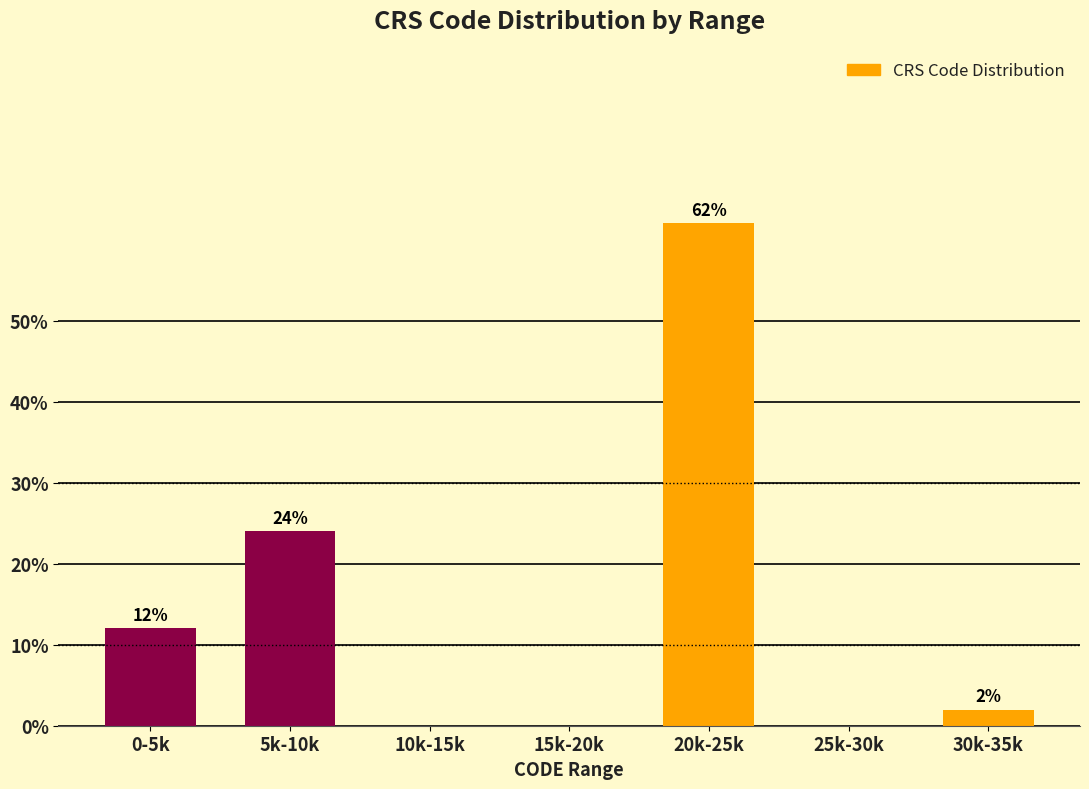

Reading left to right, extract all data points from this chart.

0-5k=12	5k-10k=24	10k-15k=0	15k-20k=0	20k-25k=62	25k-30k=0	30k-35k=2